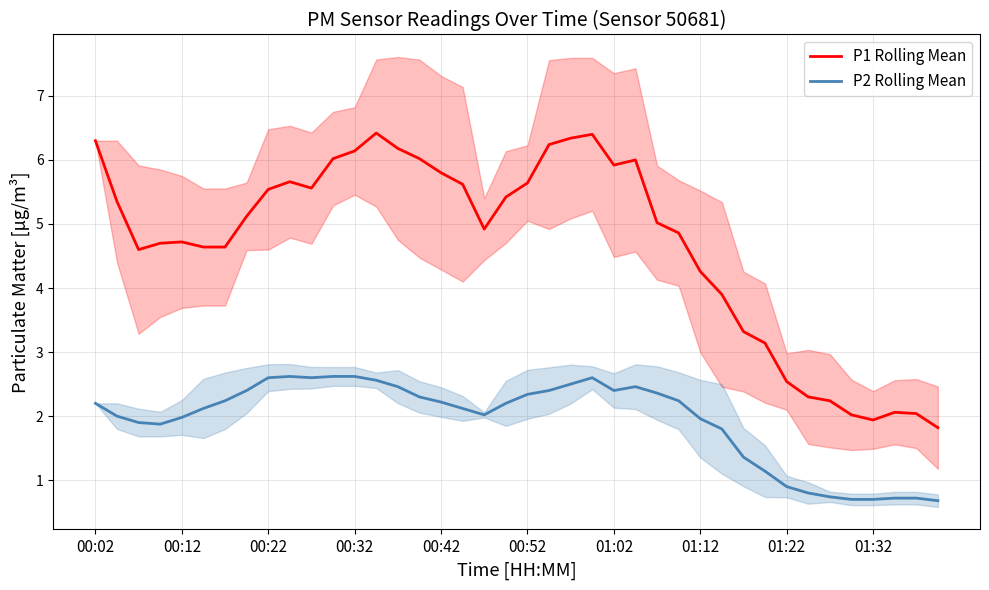

Does the chart display data point markers on the line(s)?

No